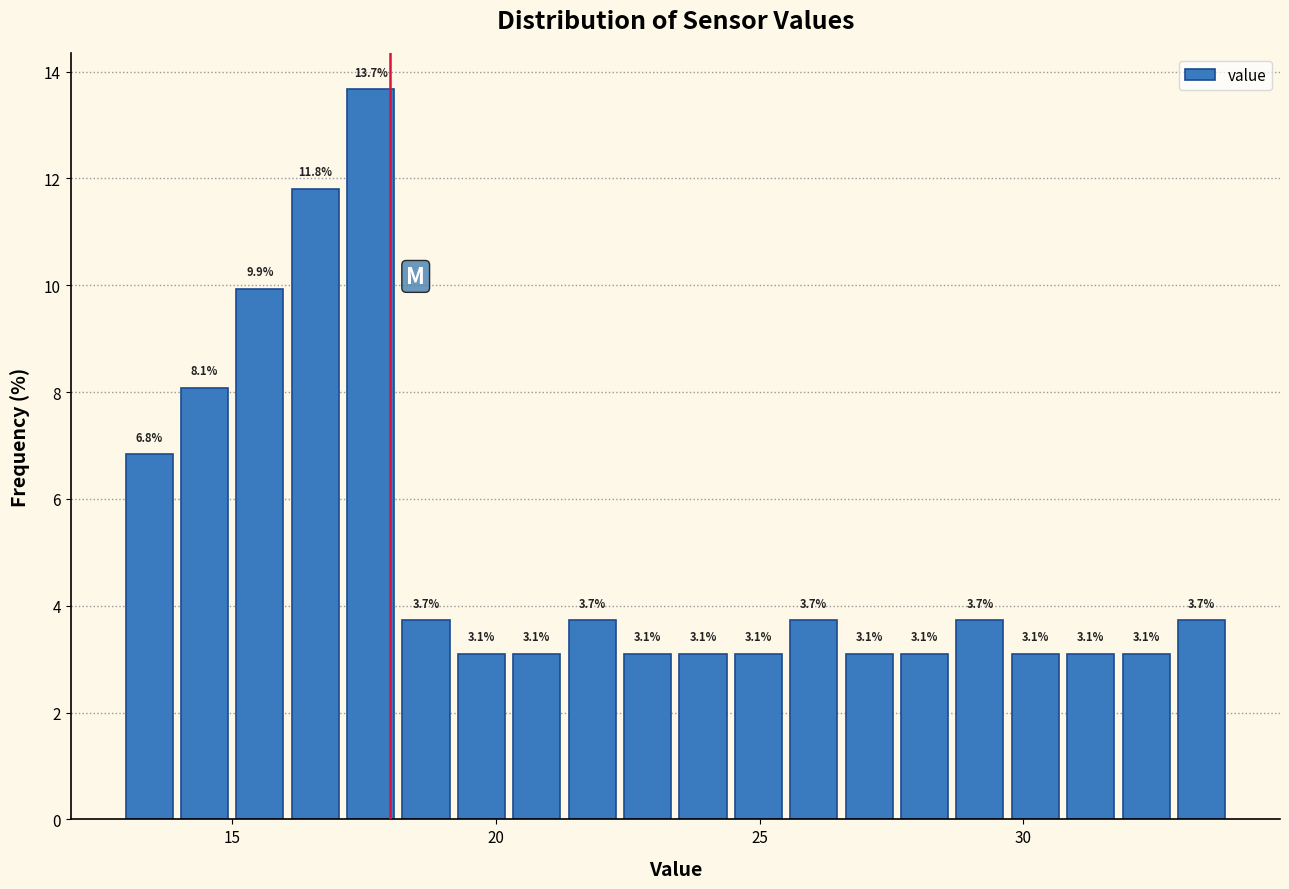

Read against the x-axis, roughly where is the centre of the tallest bar?

17.5